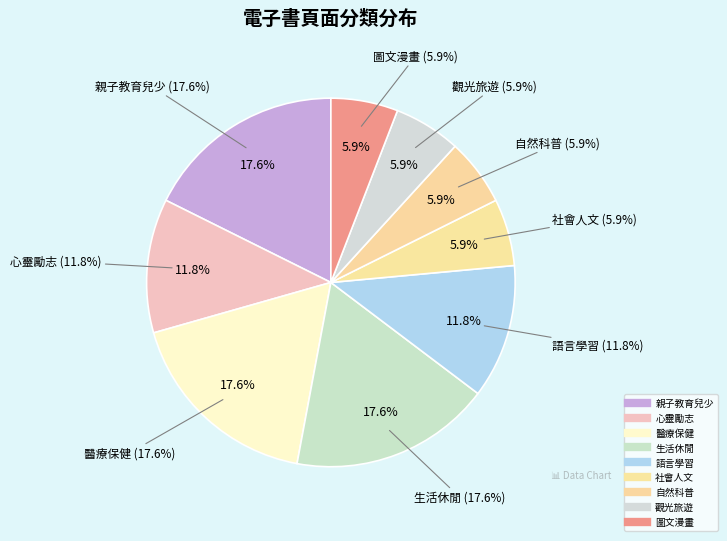

Count the number of slices in the pie.

9